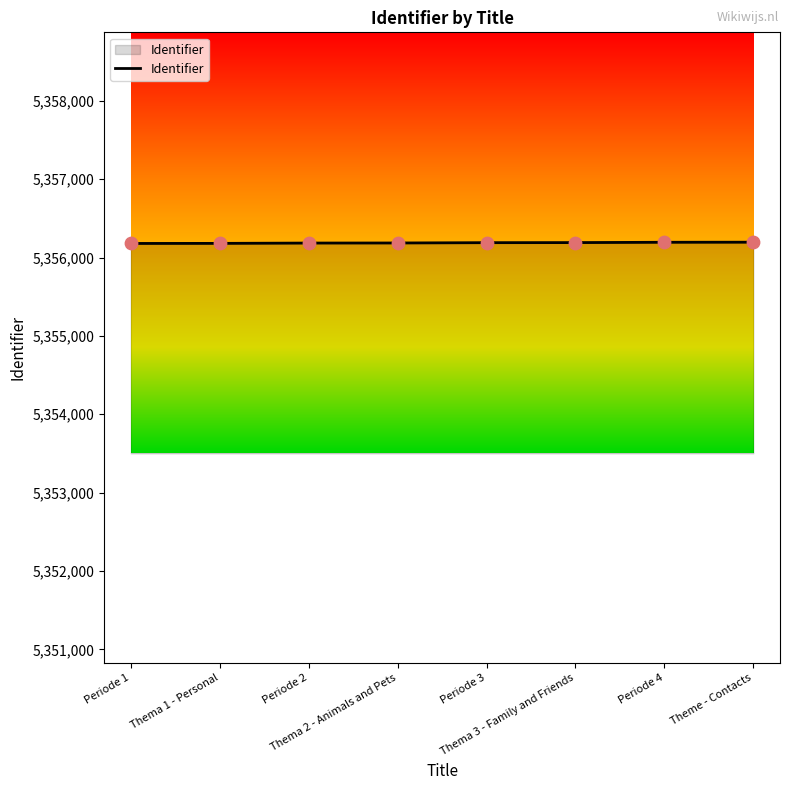

Approximately how many times larger is the value at Periode 2 compared to Periode 3?

1.0